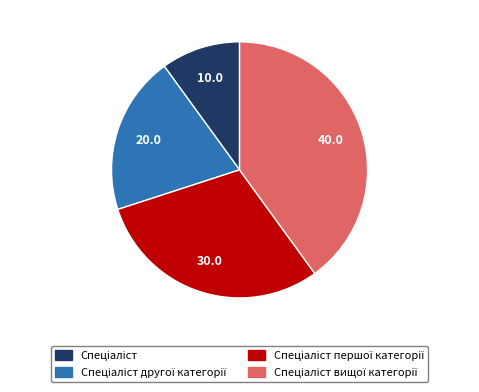

Does any single category account for the majority?

No